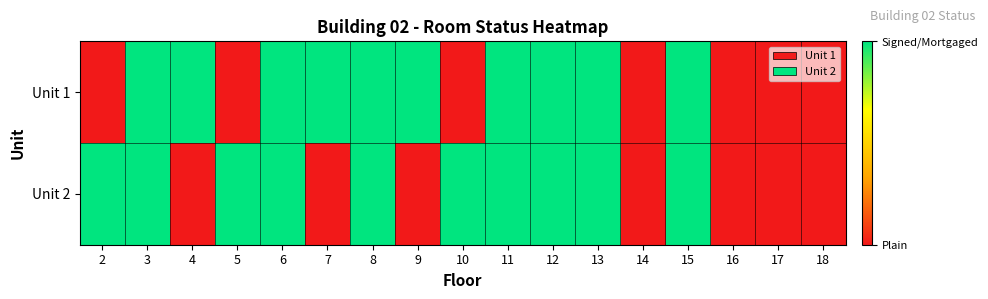

Reading left to right, extract all data points from this chart.

Unit 1: 2=0	3=1	4=1	5=0	6=1	7=1	8=1	9=1	10=0	11=1	12=1	13=1	14=0	15=1	16=0	17=0	18=0
Unit 2: 2=1	3=1	4=0	5=1	6=1	7=0	8=1	9=0	10=1	11=1	12=1	13=1	14=0	15=1	16=0	17=0	18=0